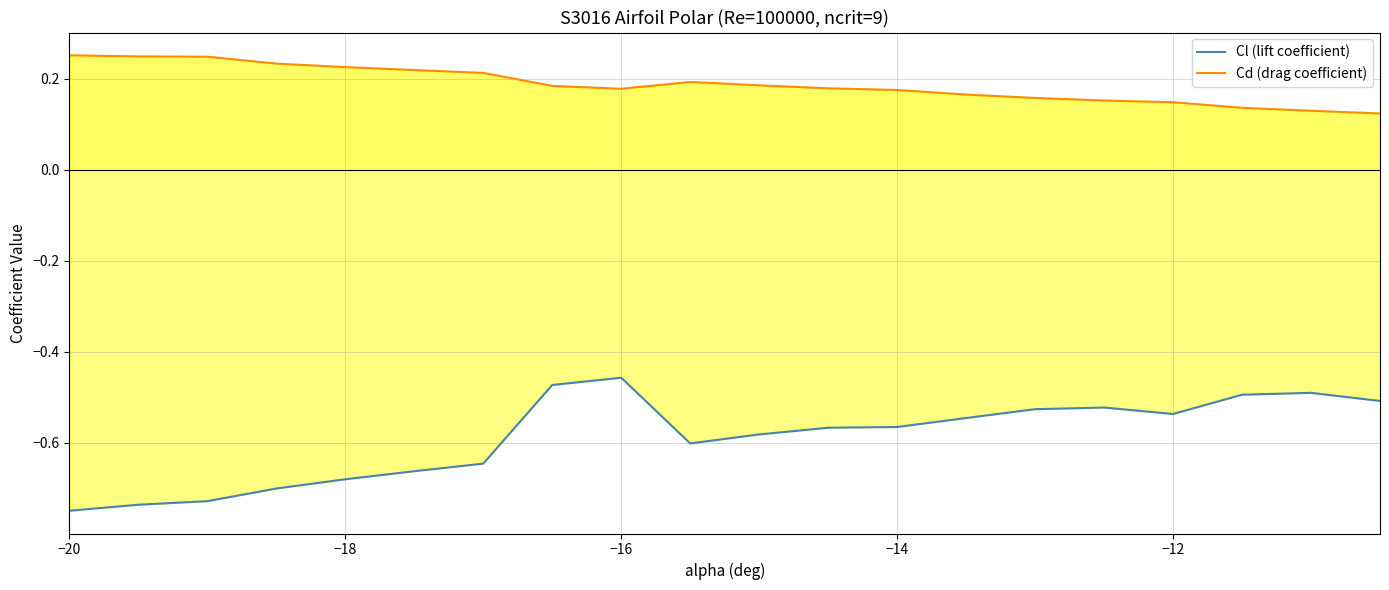

True or false: Cd (drag coefficient) and Cl (lift coefficient) intersect in this chart.

False